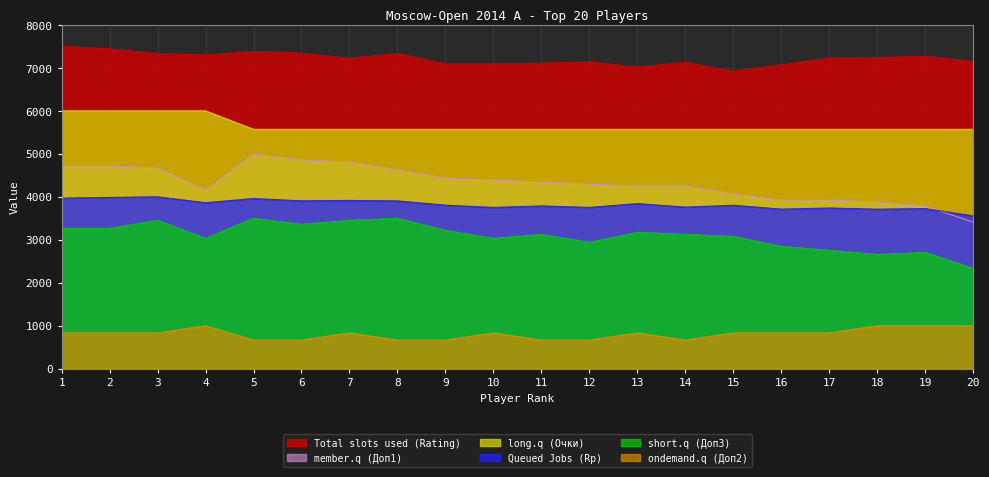

True or false: ondemand.q (Доп2) and Queued Jobs (Rp) cross at least once.

False